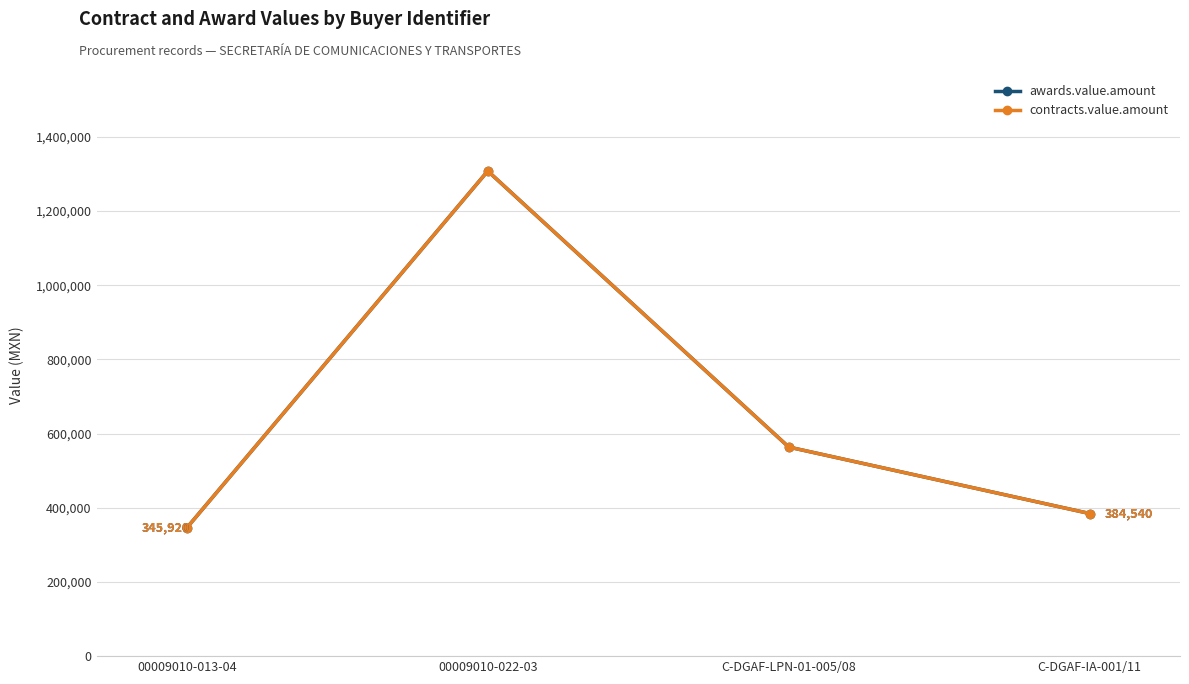

Does the chart have visible grid lines?

Yes